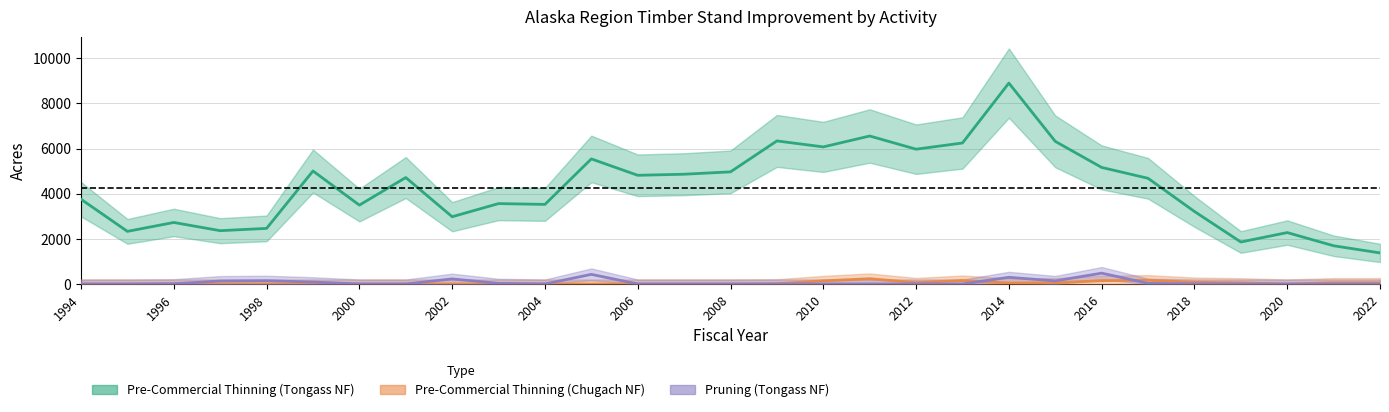

Between 1996 and 16, which series saw the biggest shift?

Pre-Commercial Thinning (Tongass NF)